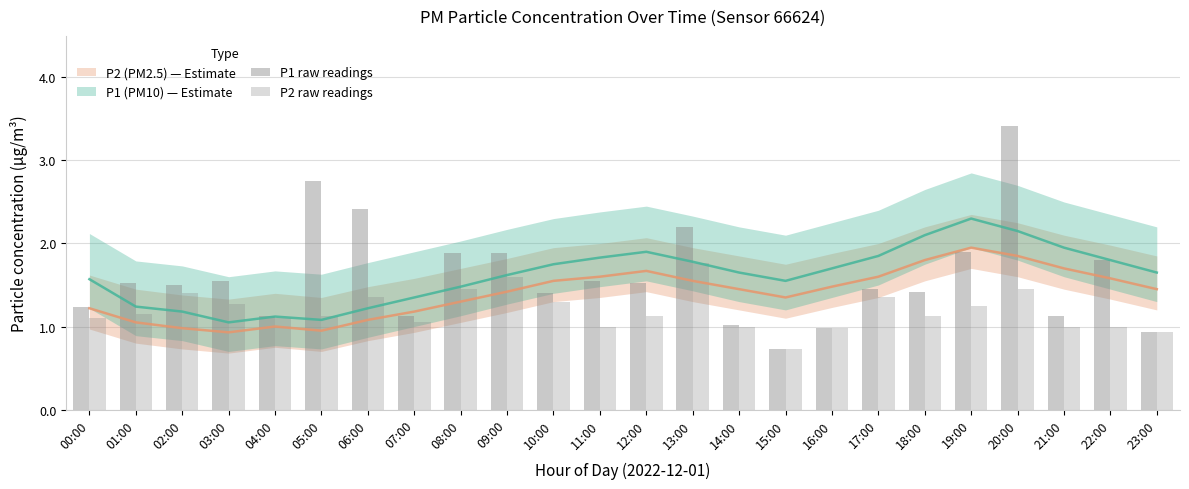

What position from the left is 04:00?

5